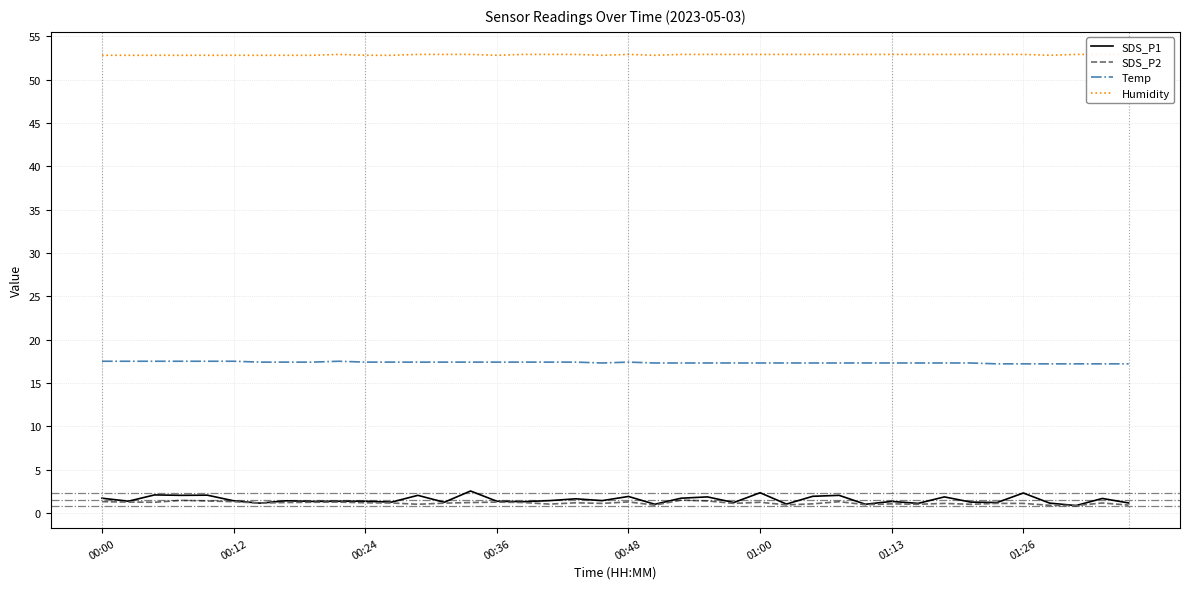

The SDS_P2 series shows 1.2 at 00:24. True or false?

True